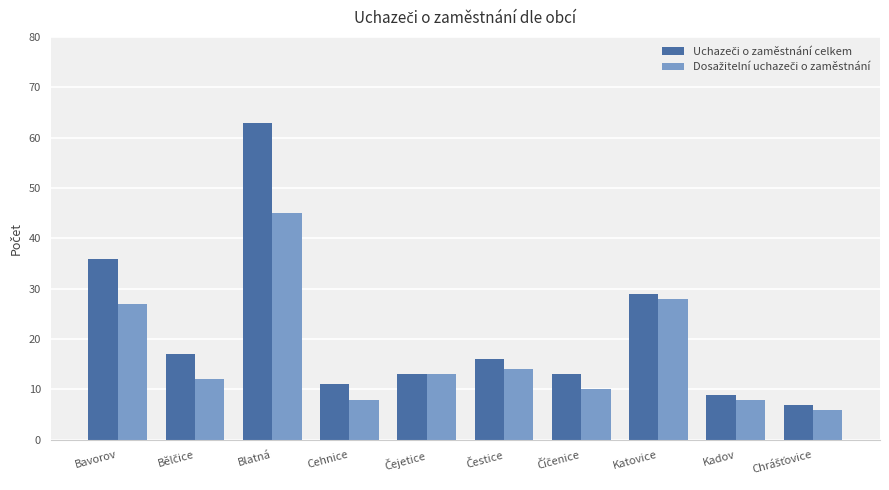

What is the total value across all series at Katovice?

57